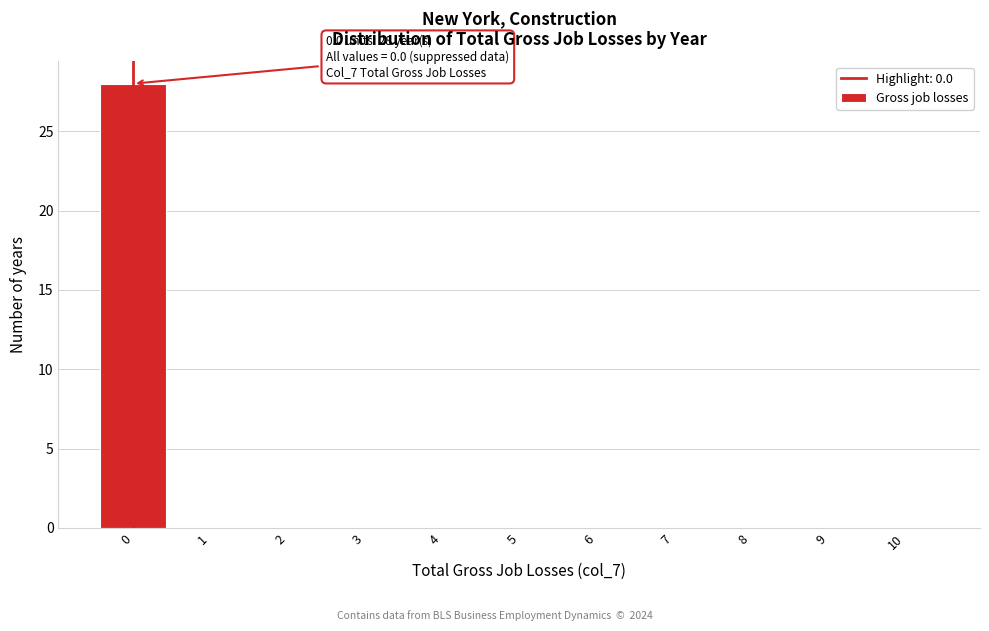

Over which range of the x-axis is the bar tallest?

-0.5 to 0.5